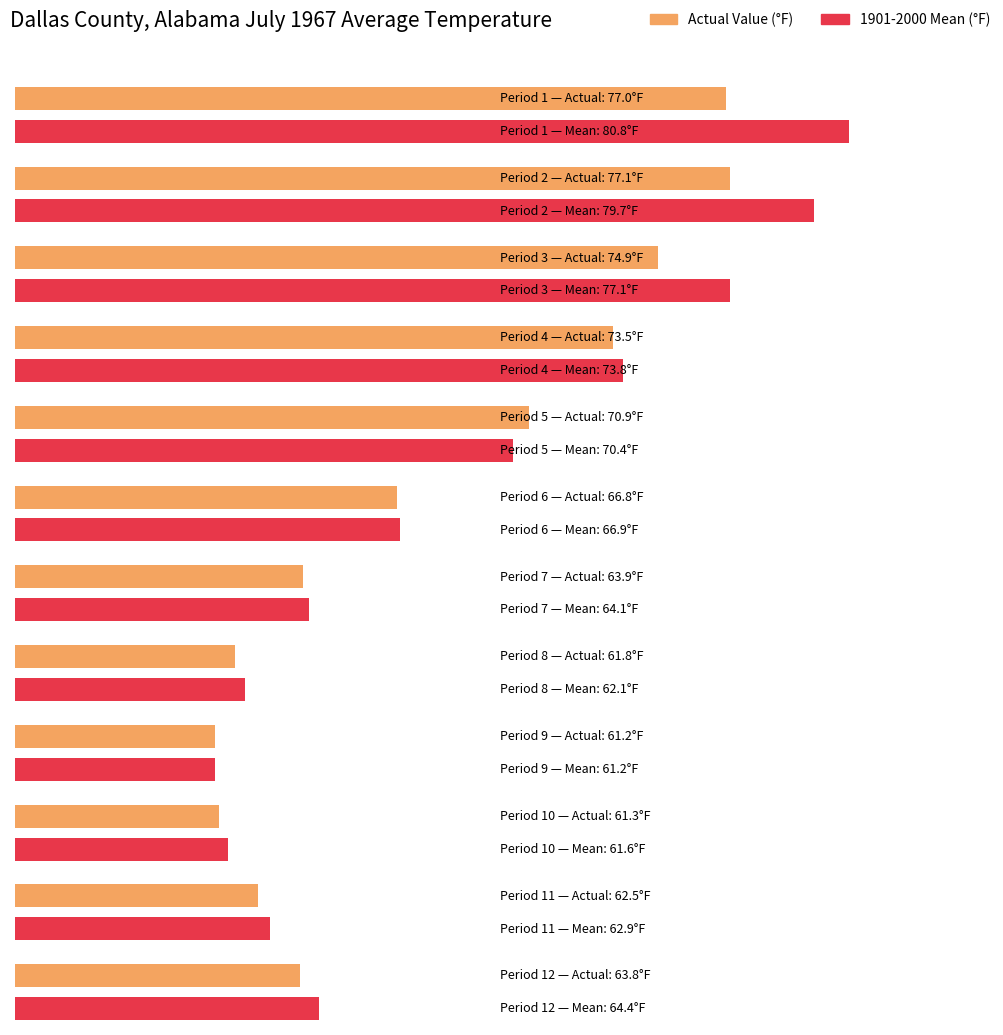

Does the chart contain stacked bars?

No